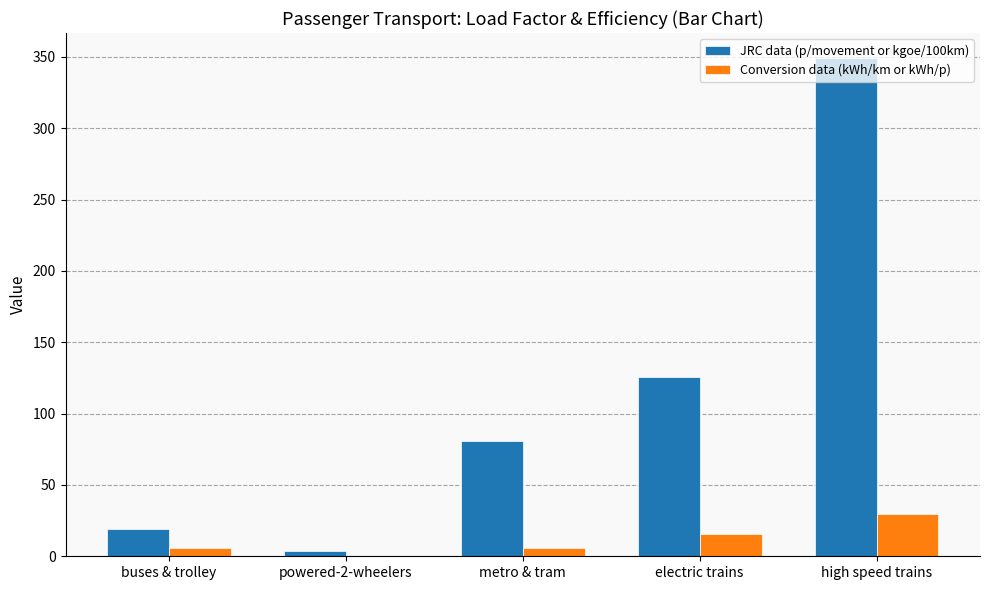

What is the greatest value displayed?

349.3